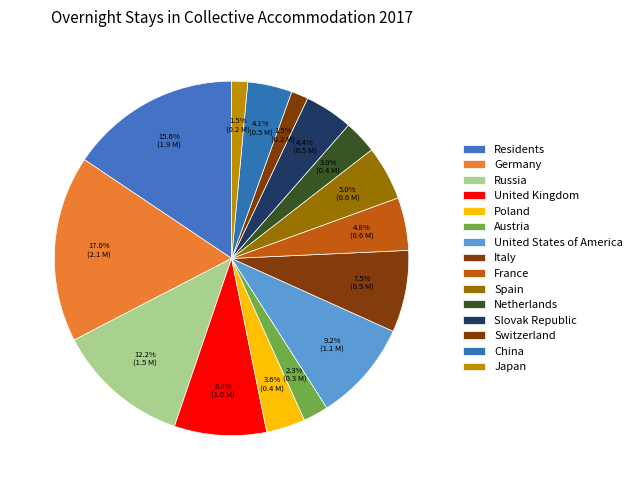

The Russia slice represents 1% of the pie. True or false?

False